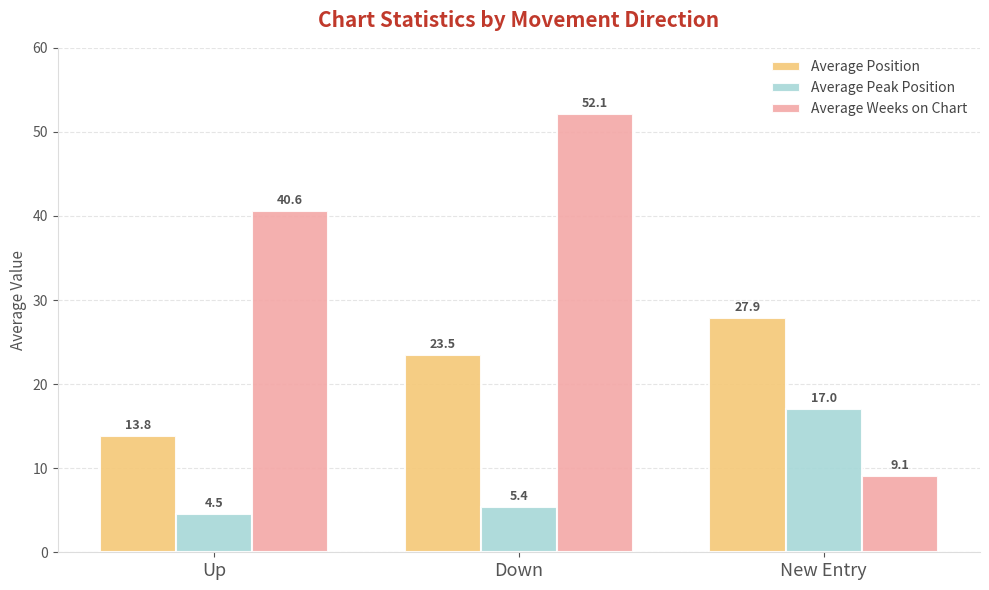

Does the chart contain stacked bars?

No